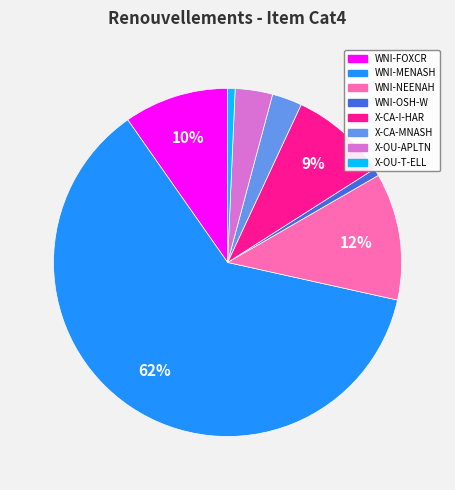

Does X-OU-APLTN account for over 50% of the chart?

No